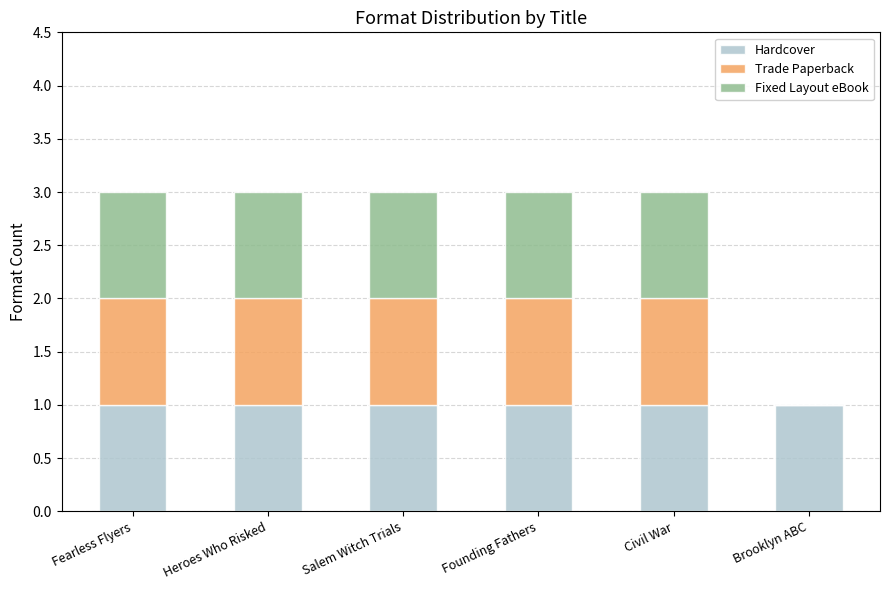

True or false: Hardcover has a value of 2 at Salem Witch Trials.

False